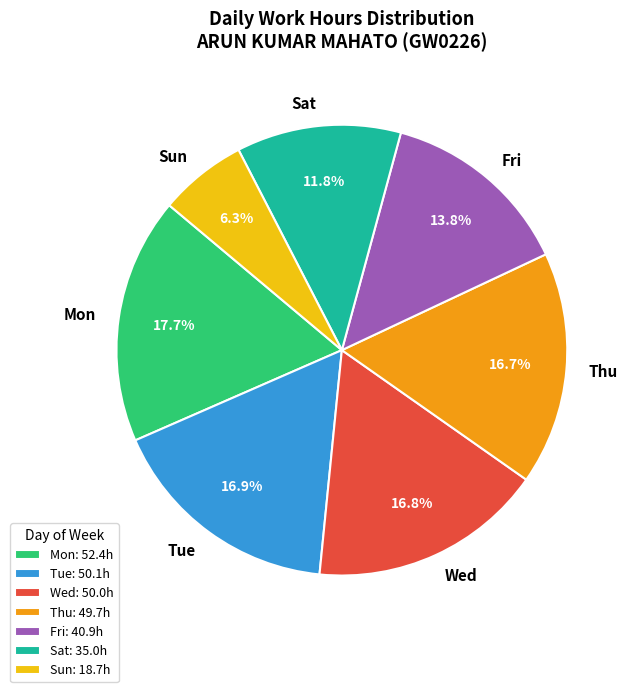

How many segments does this pie chart have?

7